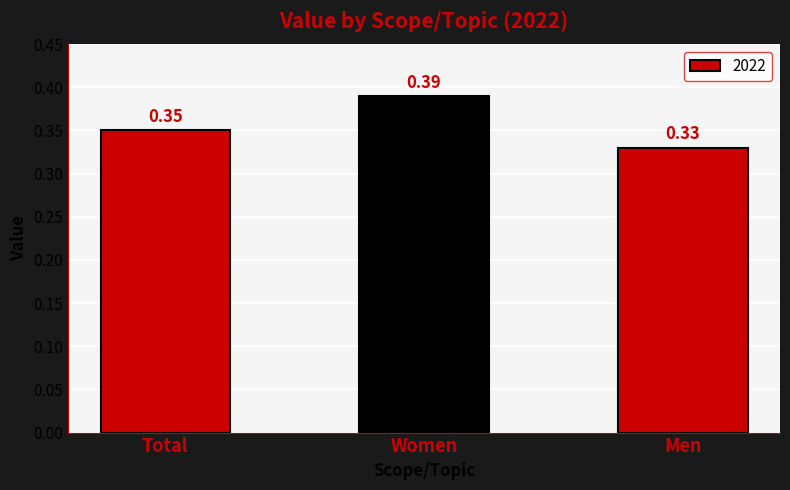

What is the label of the 2nd bar from the right?

Women